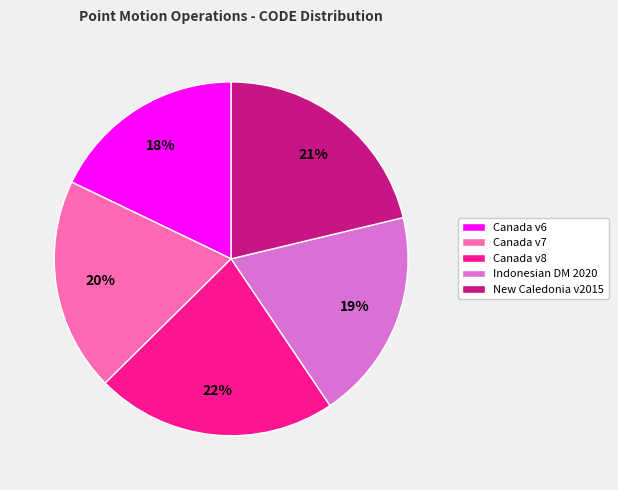

How many slices are in this pie chart?

5